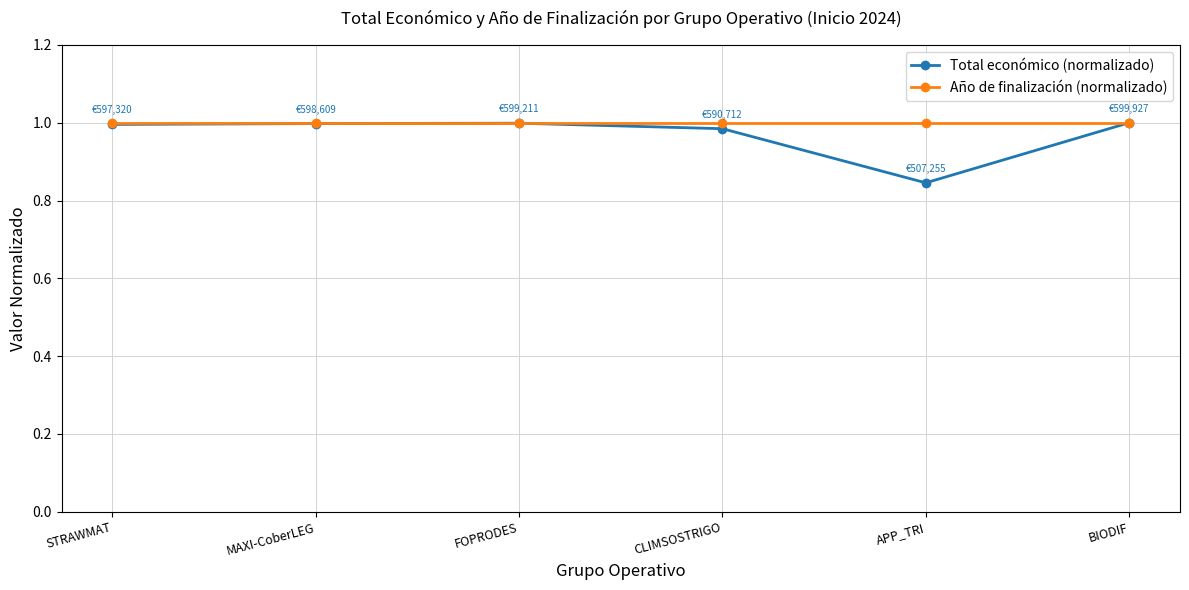

At which label does Total económico (normalizado) reach its minimum?

APP_TRI